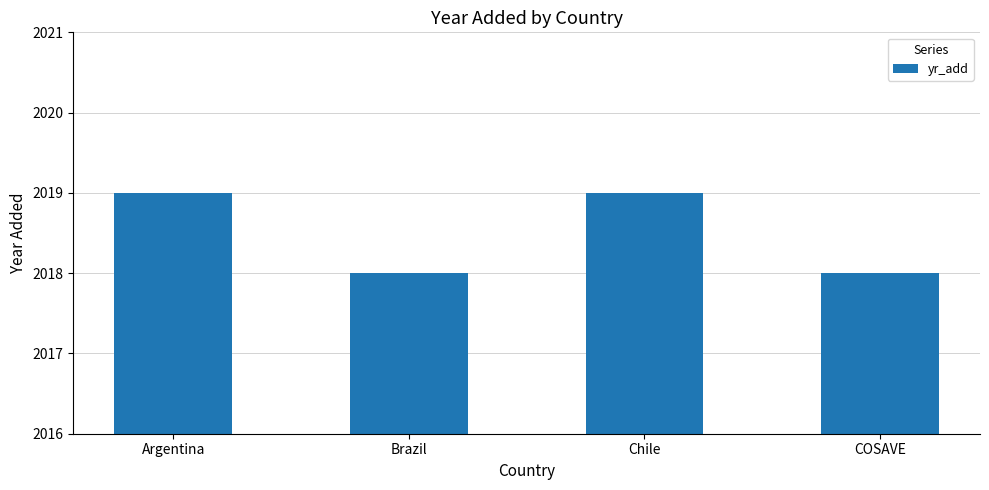

What is the minimum value shown in the chart?

2018